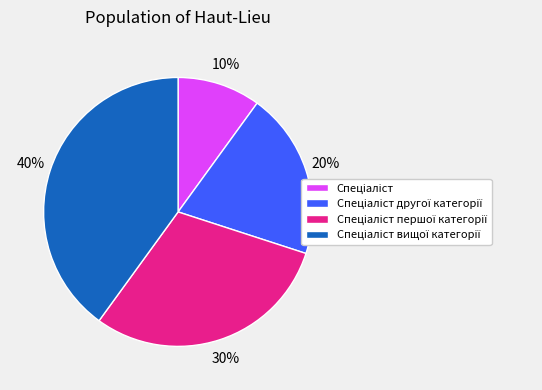

Is there any slice that represents more than half of the pie?

No